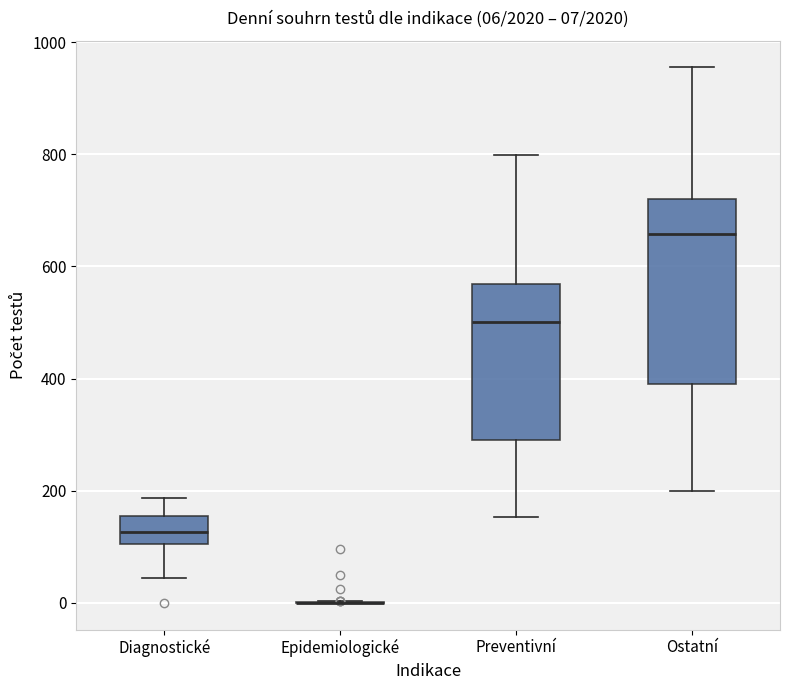

Which box is the tallest, from its lower edge to its upper edge?

Ostatní